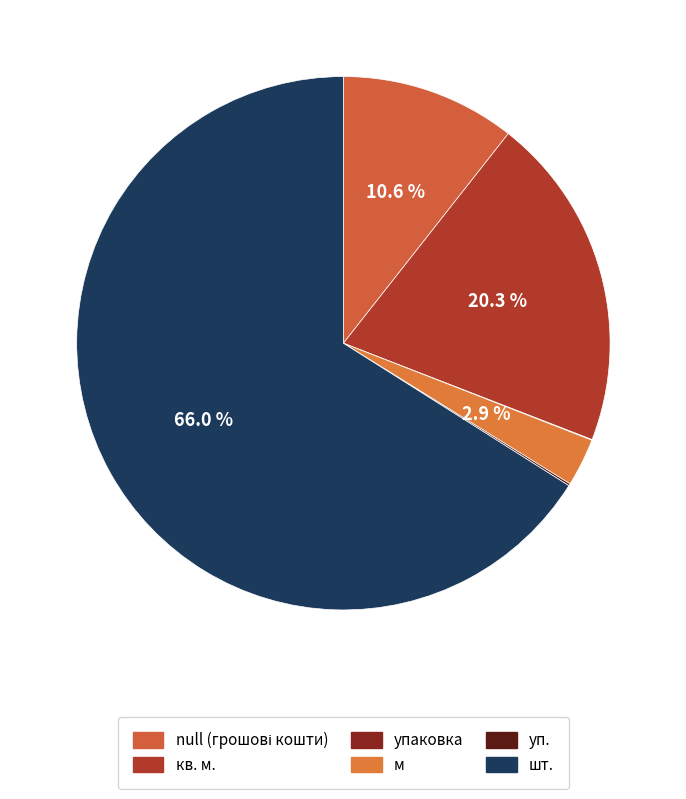

Which slice is the largest?

шт.